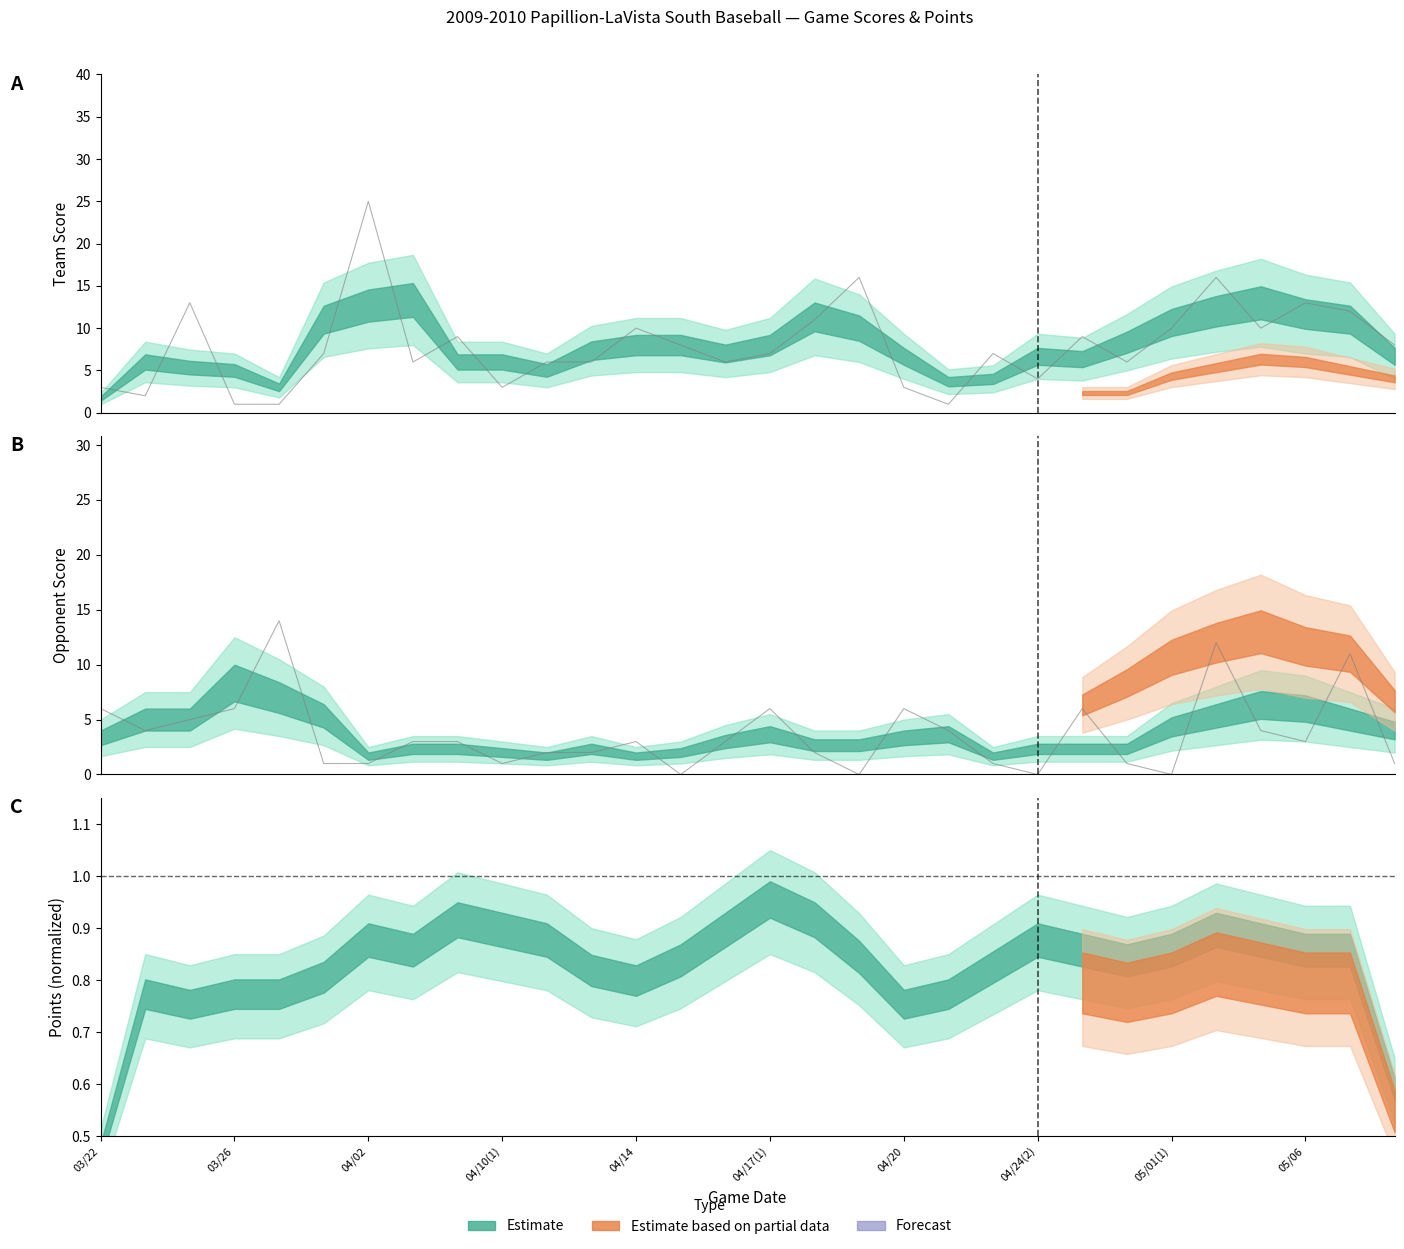

How many interior local valleys does the Opponent Score series have?

7